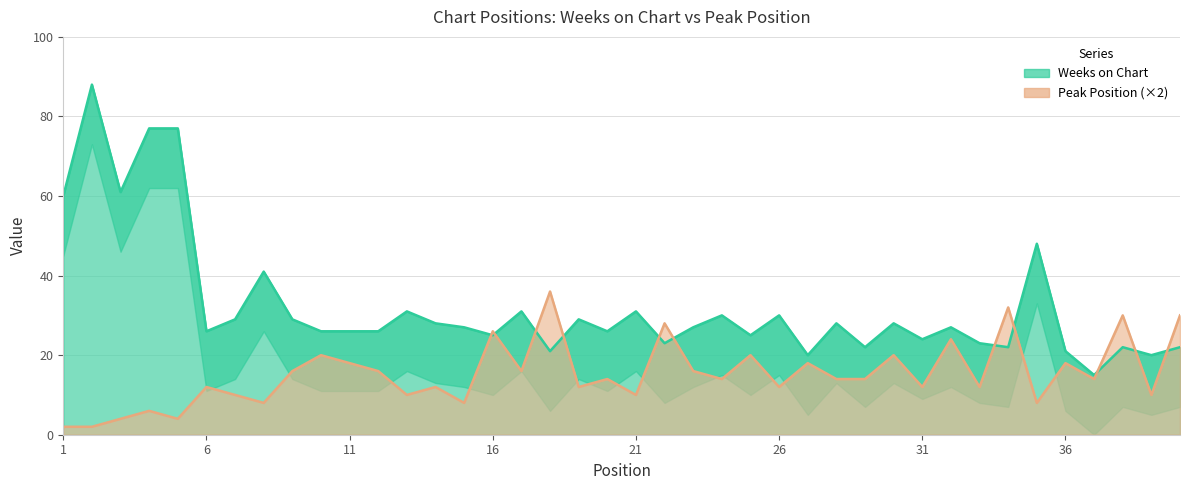

True or false: Peak Position (×2) has more than 2 interior local peaks.

True